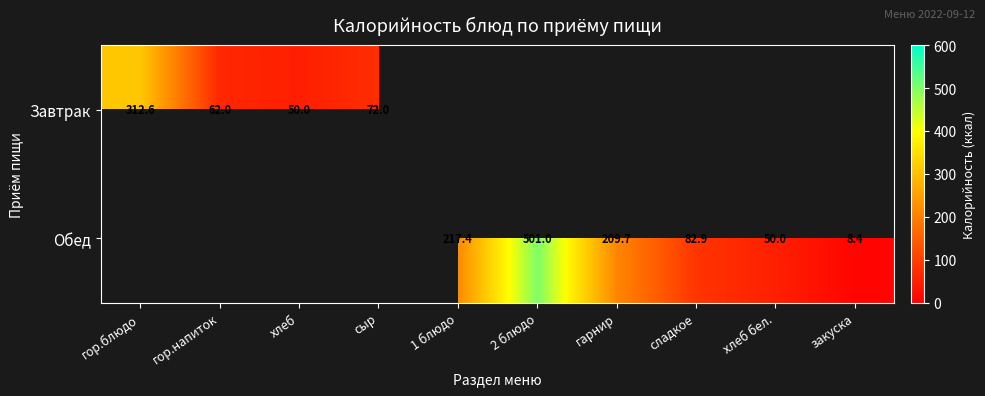

The Обед series shows 217.4 at 1 блюдо. True or false?

True